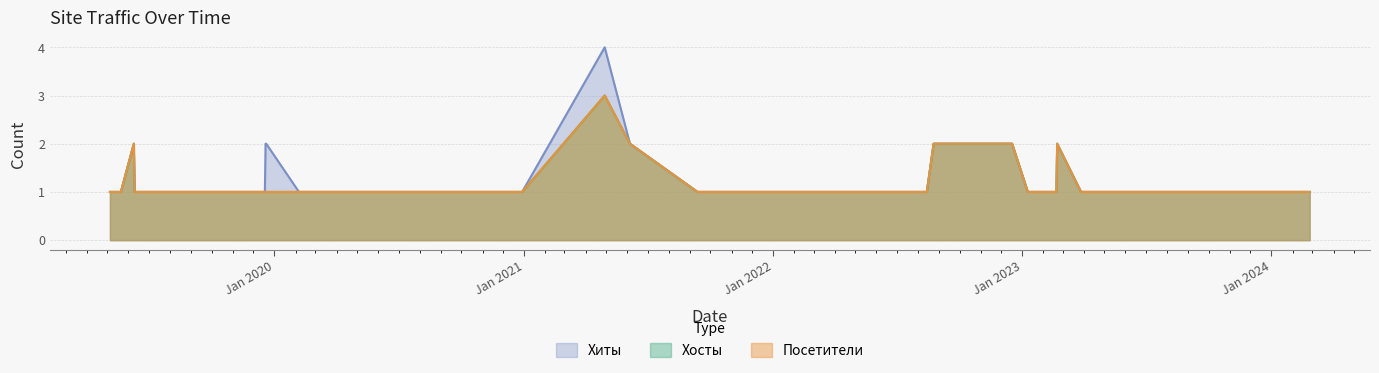

Is it true that Хиты equals 0 at 36?

False